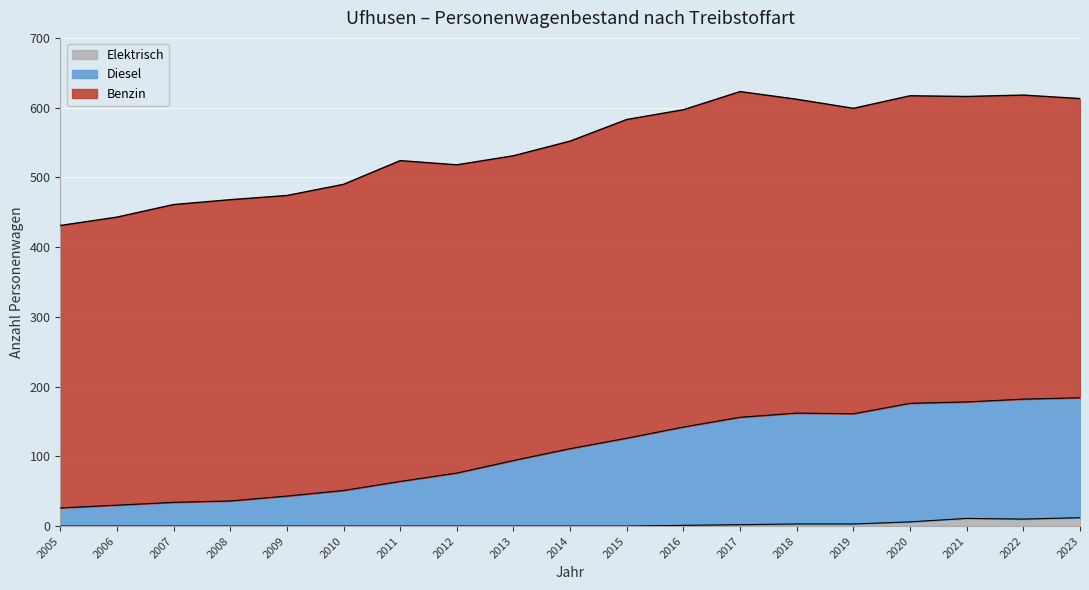

True or false: Elektrisch and Diesel cross at least once.

False